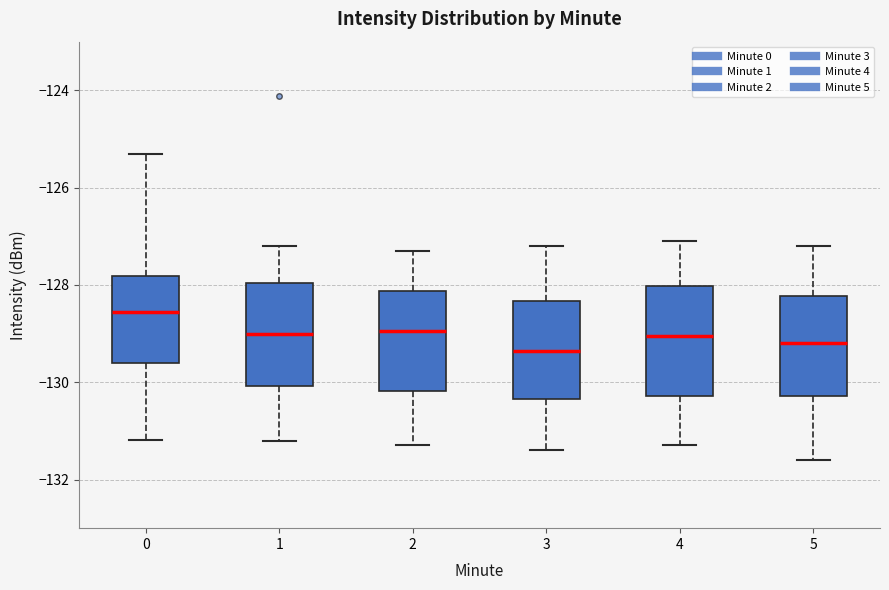

Reading left to right, read every box against the y-axis: the position of its median line, the range the box covers, and the ends of its whiskers. The values are not printed on the chart, so give them approximately, as read against the axis.

0: median -128.6, box -129.6 to -127.8, whiskers -131.2 to -125.2
1: median -129.0, box -130.0 to -128.0, whiskers -131.2 to -127.2
2: median -129.0, box -130.2 to -128.2, whiskers -131.2 to -127.2
3: median -129.4, box -130.4 to -128.4, whiskers -131.4 to -127.2
4: median -129.0, box -130.2 to -128.0, whiskers -131.2 to -127.0
5: median -129.2, box -130.2 to -128.2, whiskers -131.6 to -127.2